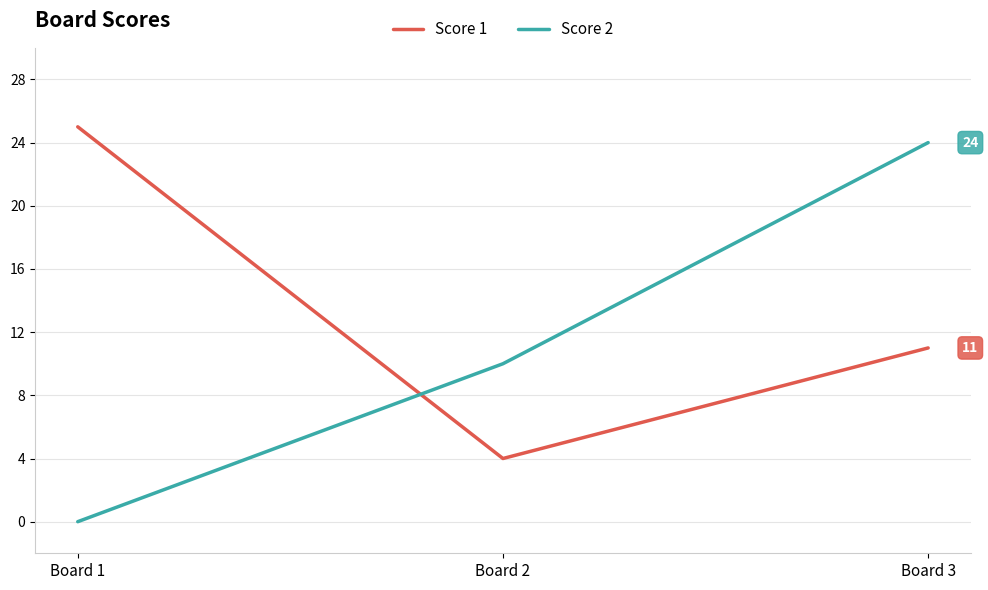

What is the total value across all series at Board 2?

14